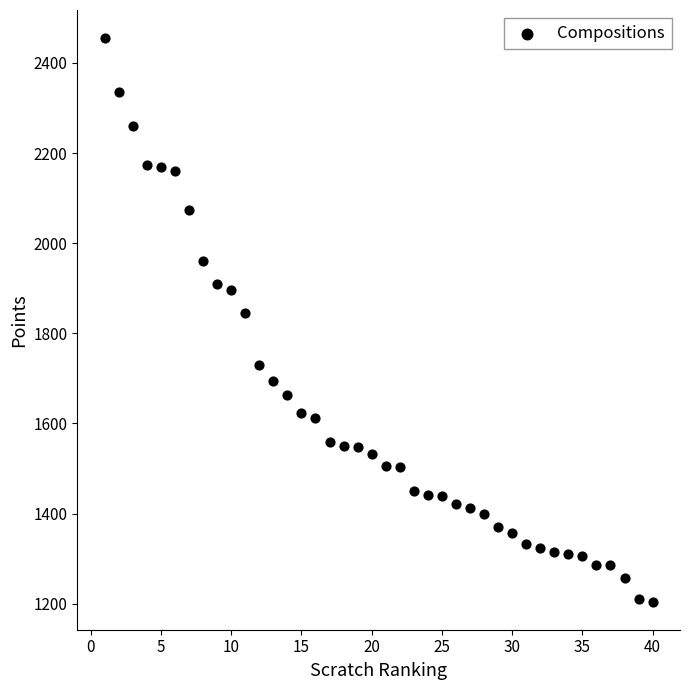

What Y value in the scatter plot is closest to 1829?

1844.9